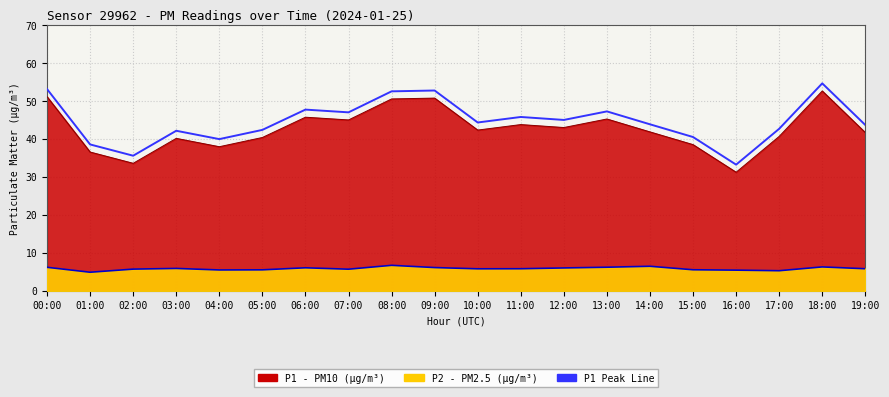

How many categories are shown in the chart?

20